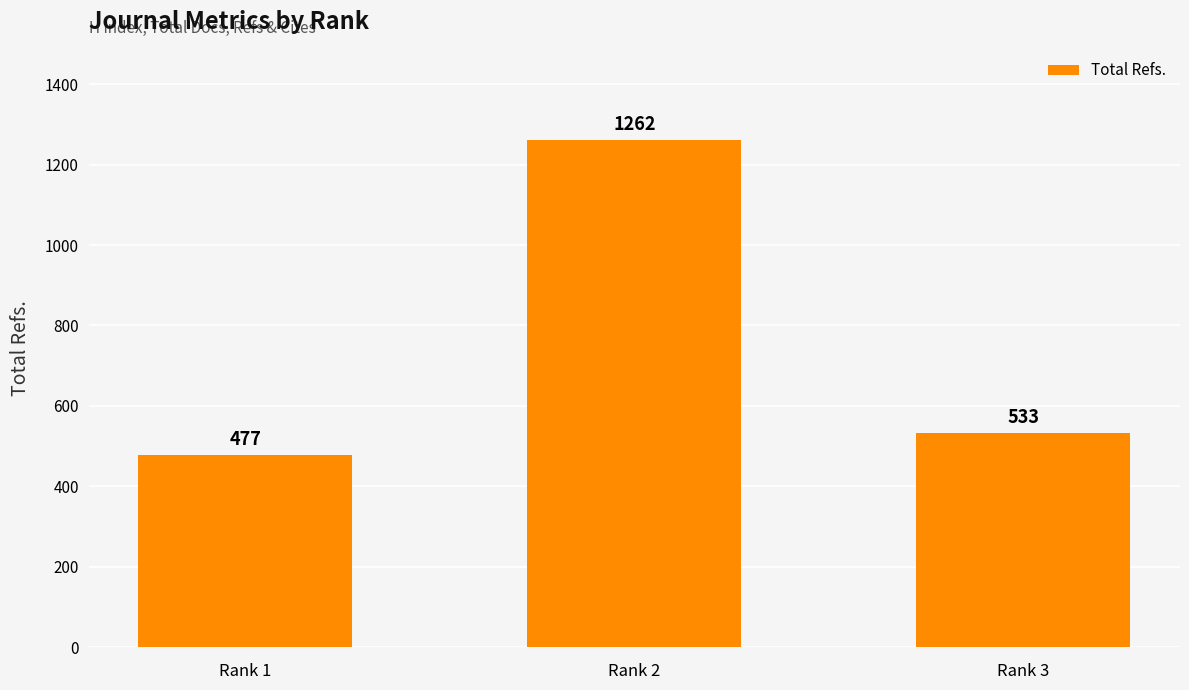

What is the change in value from Rank 2 to Rank 3?

-729